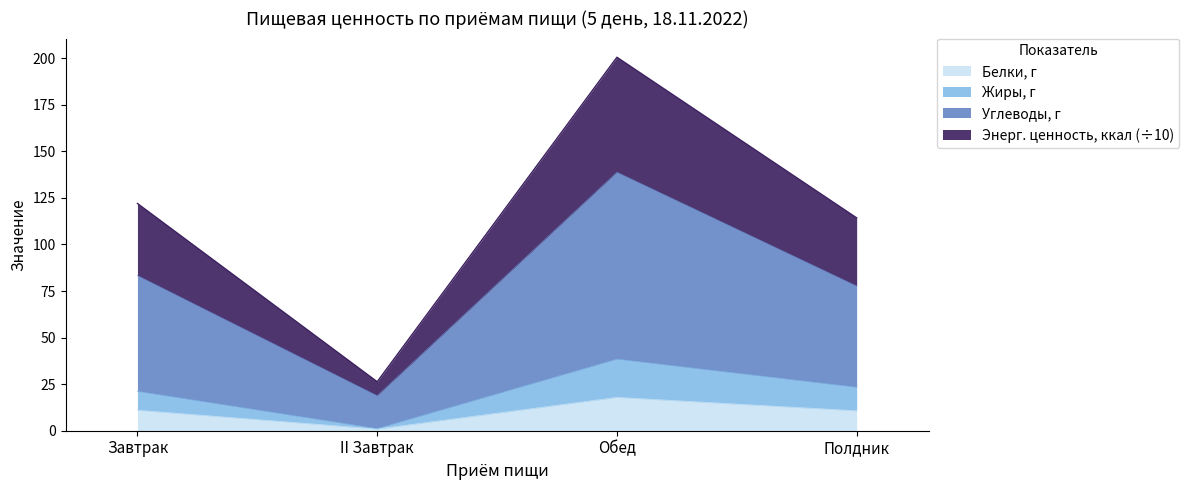

True or false: Углеводы, г and Белки, г cross at least once.

False